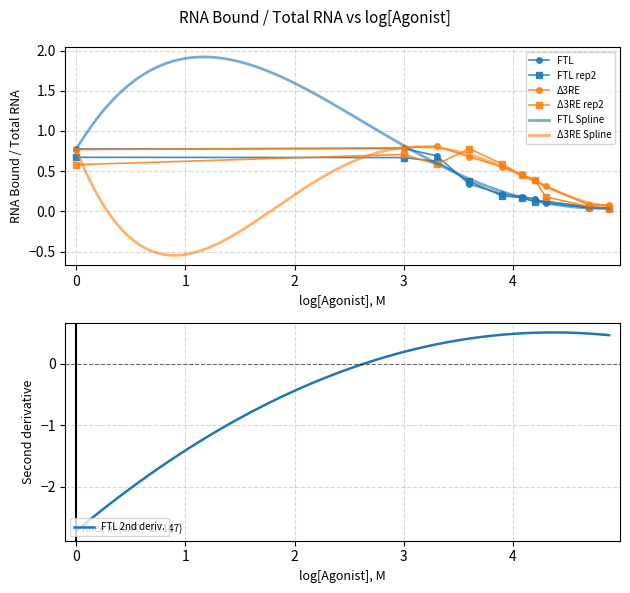

What is the value of the FTL point at the 7th from the left?

0.2